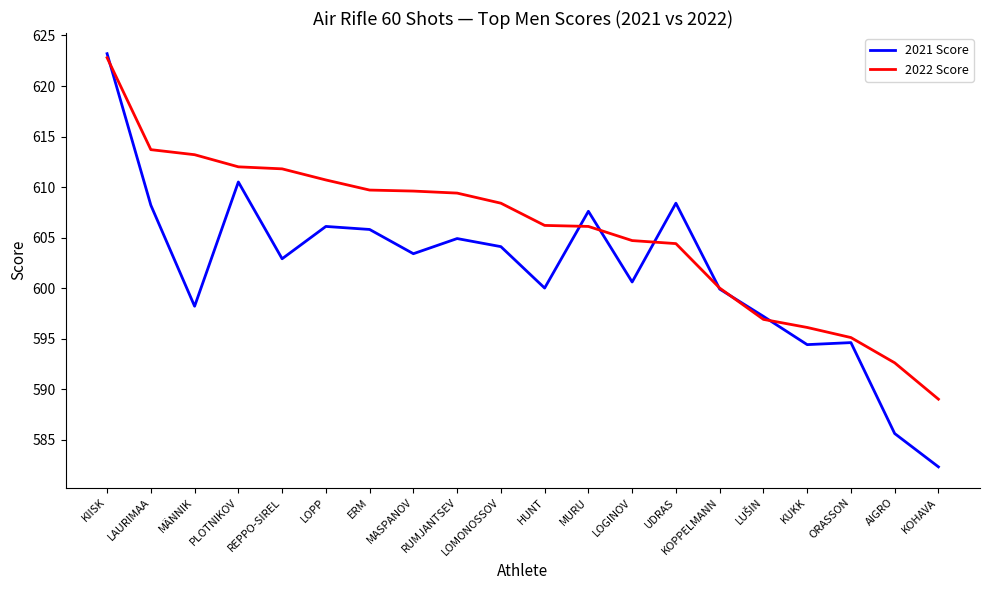

After their last crossing, which series has the higher values: 2022 Score or 2021 Score?

2022 Score